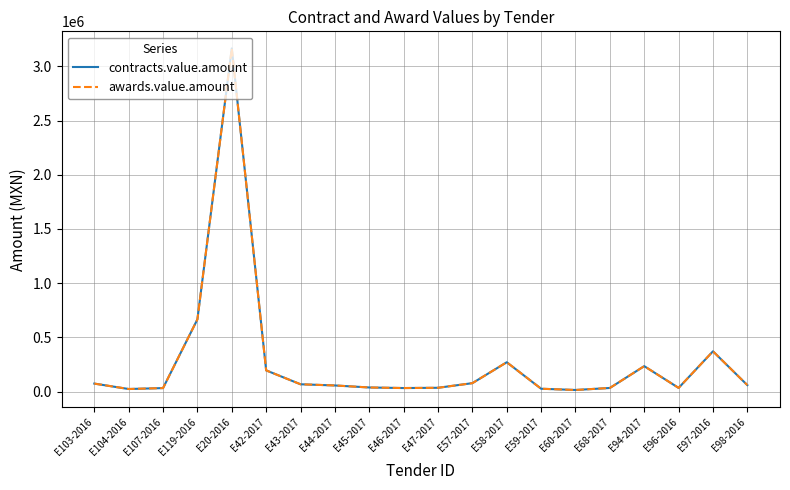

Is the value of contracts.value.amount at E45-2017 greater than the value of awards.value.amount at E107-2016?

Yes